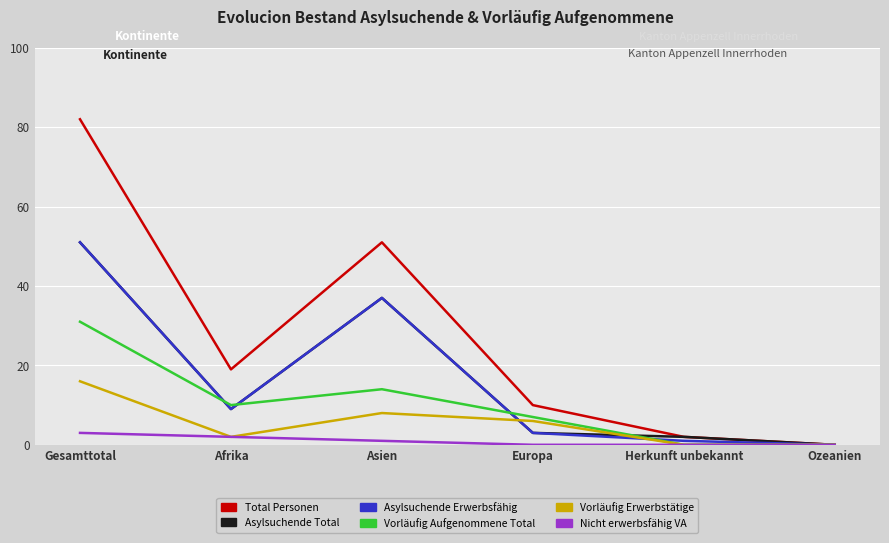

What are all the series names shown in the legend?

Total Personen, Asylsuchende Total, Asylsuchende Erwerbsfähig, Vorläufig Aufgenommene Total, Vorläufig Erwerbstätige, Nicht erwerbsfähig VA